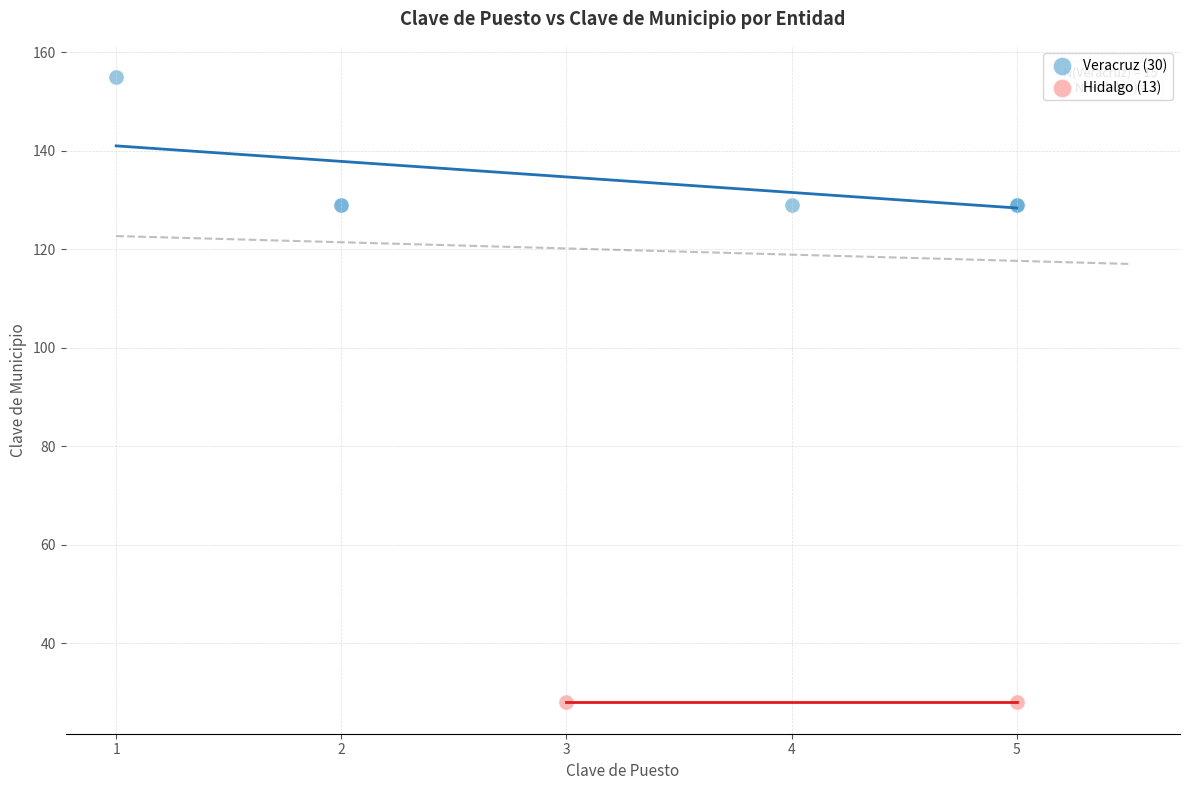

What are all the series names shown in the legend?

Veracruz (30), Hidalgo (13)